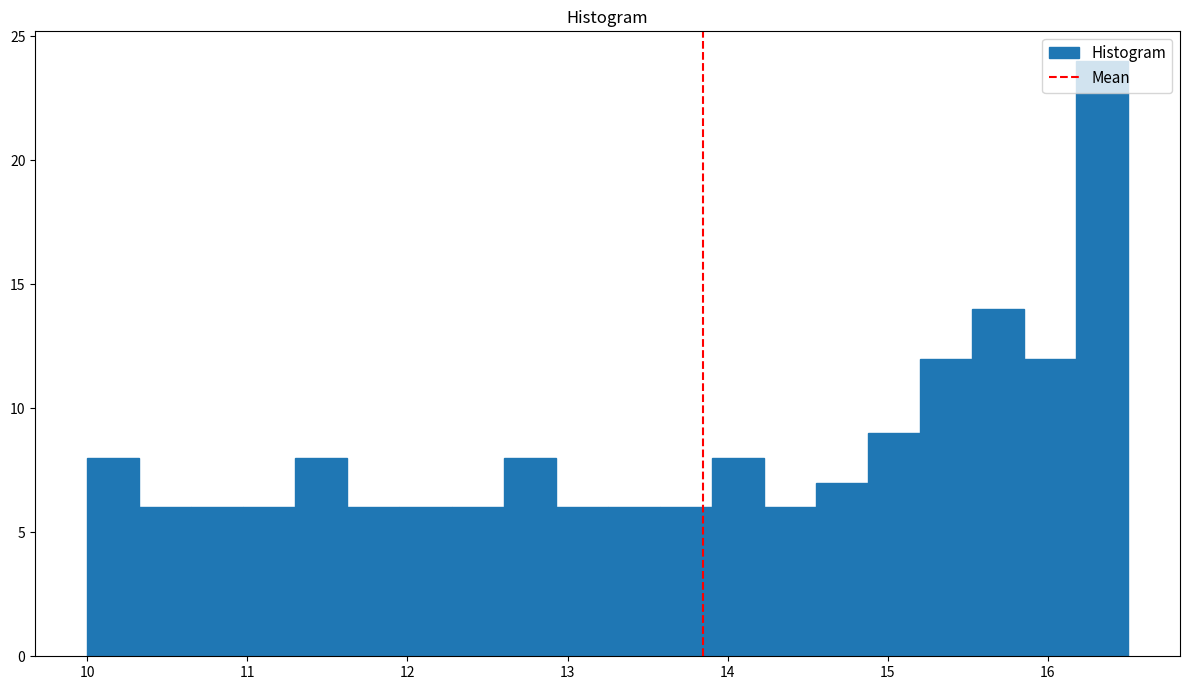

Read against the x-axis, roughly where is the centre of the tallest bar?

16.3